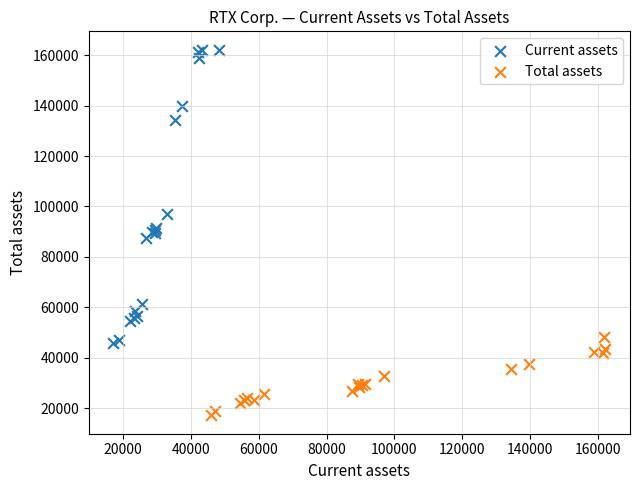

Which series has the widest spread of Y values?

Current assets